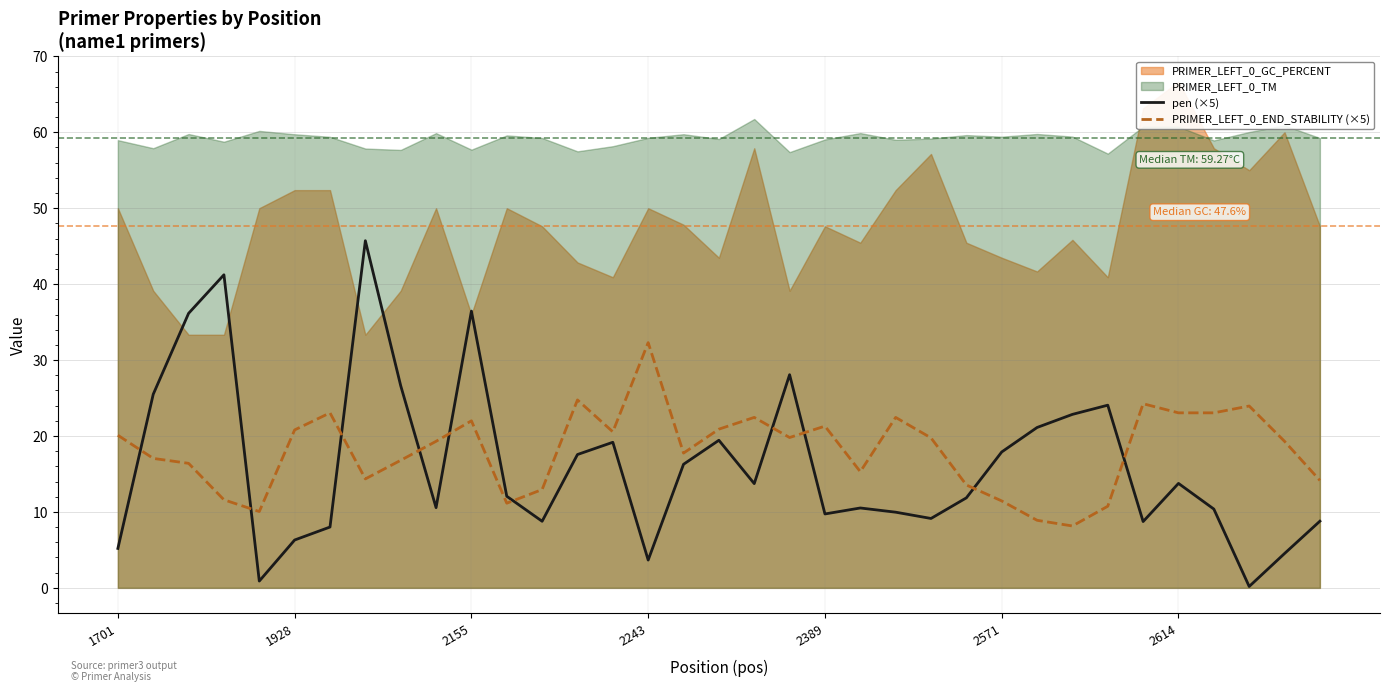

The value of PRIMER_LEFT_0_END_STABILITY (×5) at 2614 is 23.1. True or false?

True